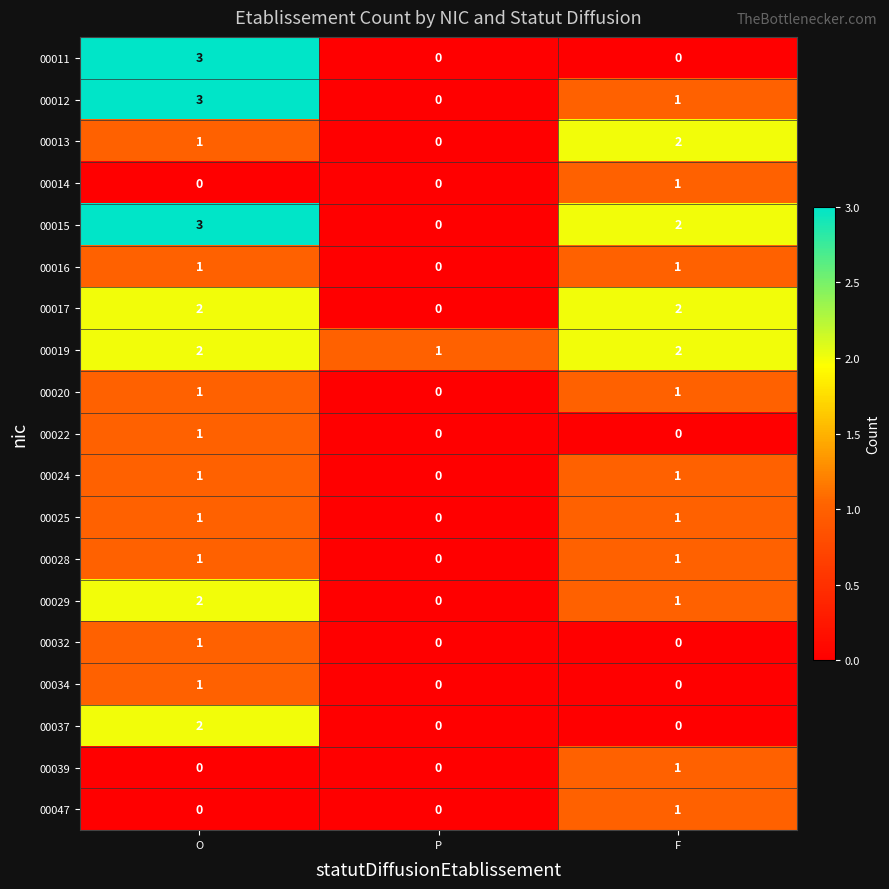

What is the greatest value displayed?

3